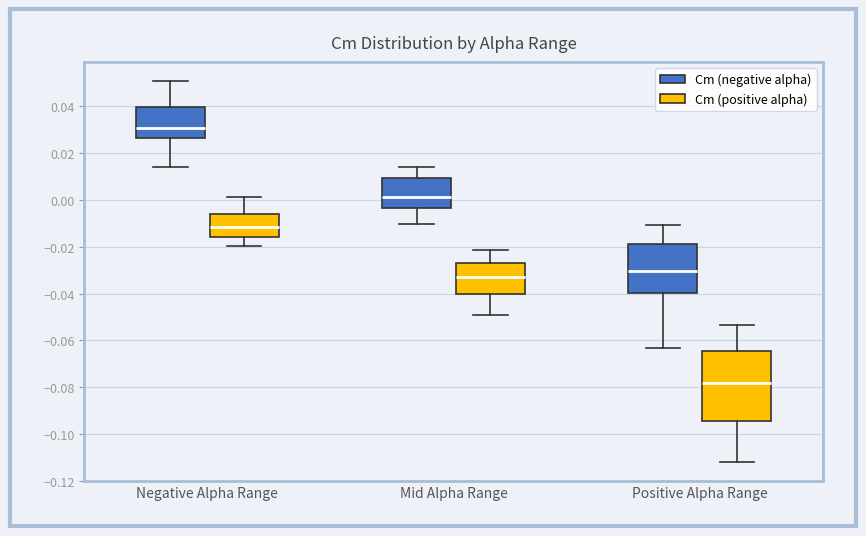

Reading left to right, transcribe this box plot: for each box, give where its median line is, the range the box spans, and where its two whiskers end, as read against the y-axis. The values are not printed on the chart, so give them approximately, as read against the axis.

Negative Alpha Range (Cm (negative alpha)): median 0.030, box 0.026 to 0.040, whiskers 0.014 to 0.050
Negative Alpha Range (Cm (positive alpha)): median -0.012, box -0.016 to -0.006, whiskers -0.020 to 0.002
Mid Alpha Range (Cm (negative alpha)): median 0.002, box -0.004 to 0.010, whiskers -0.010 to 0.014
Mid Alpha Range (Cm (positive alpha)): median -0.034, box -0.040 to -0.026, whiskers -0.050 to -0.022
Positive Alpha Range (Cm (negative alpha)): median -0.030, box -0.040 to -0.018, whiskers -0.064 to -0.010
Positive Alpha Range (Cm (positive alpha)): median -0.078, box -0.094 to -0.064, whiskers -0.112 to -0.054